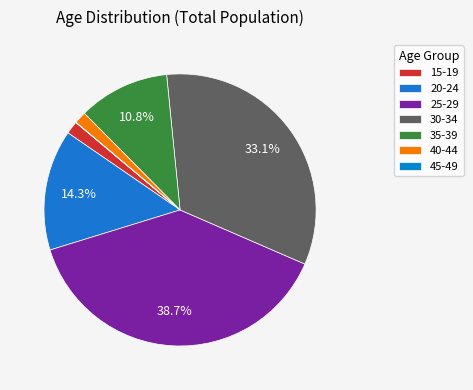

To the nearest percent, what is the combined percentage of 25-29 and 40-44?

40%